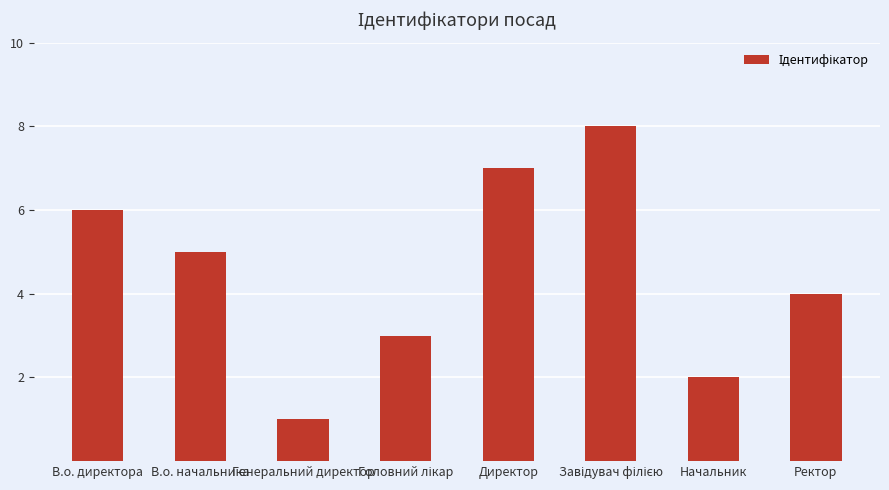

Count the number of data series in this chart.

1